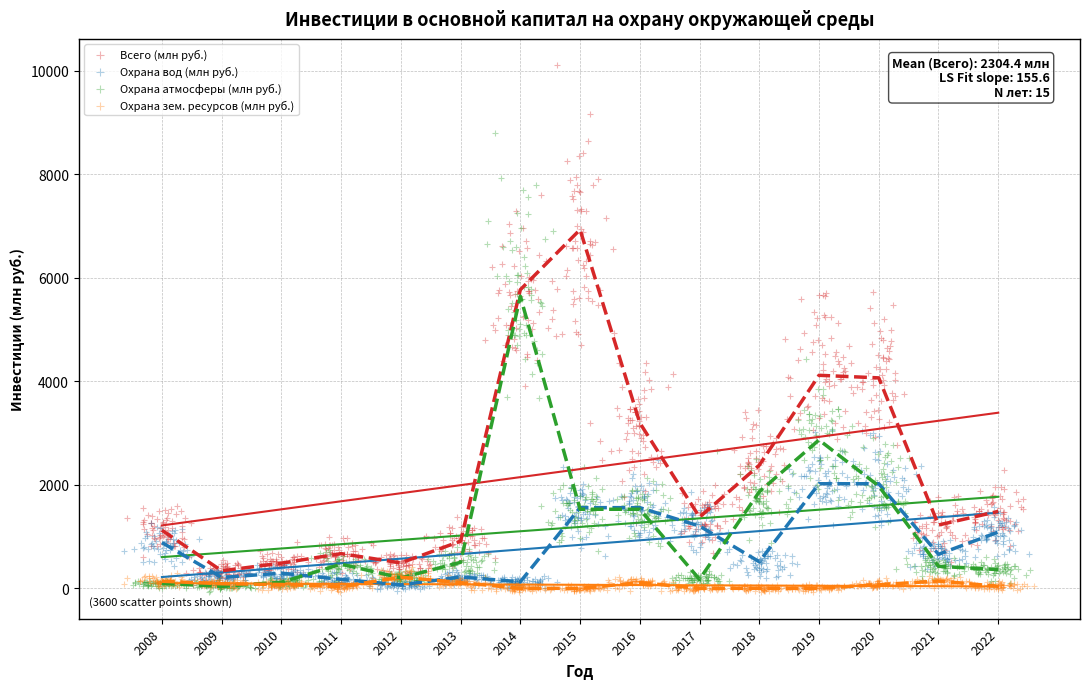

Which series has the widest spread of Y values?

Всего (млн руб.)